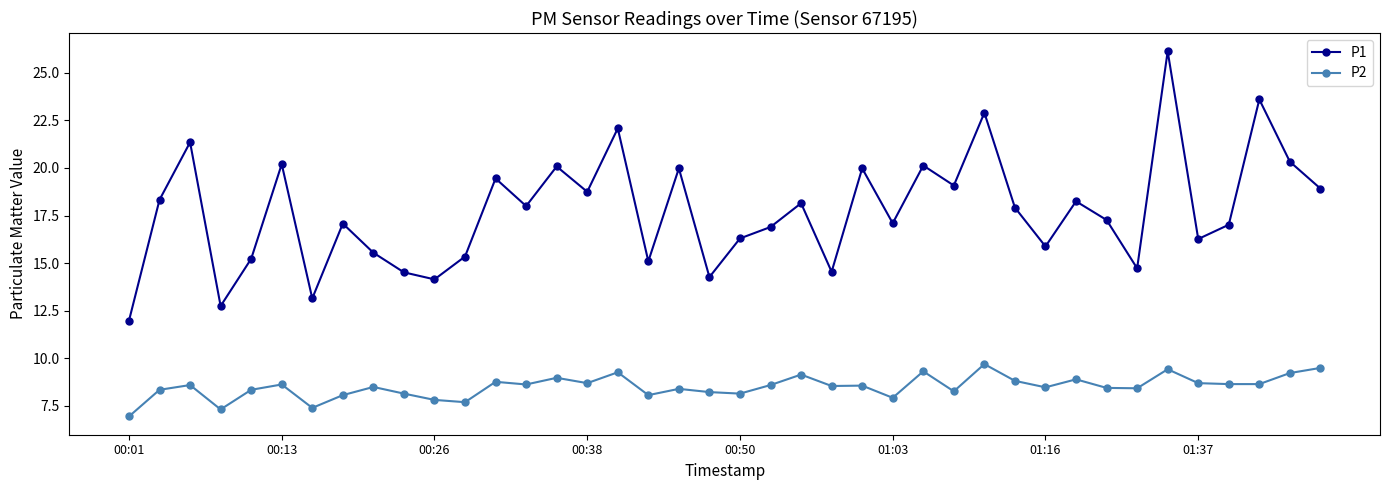

What is the value of the P2 point at the 28th from the left?

8.3